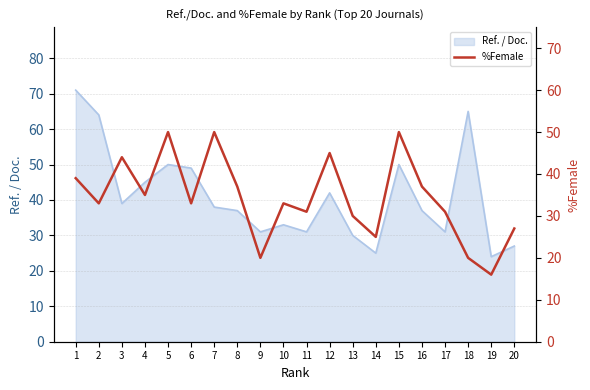

At which label does the data first exceed 33?

1